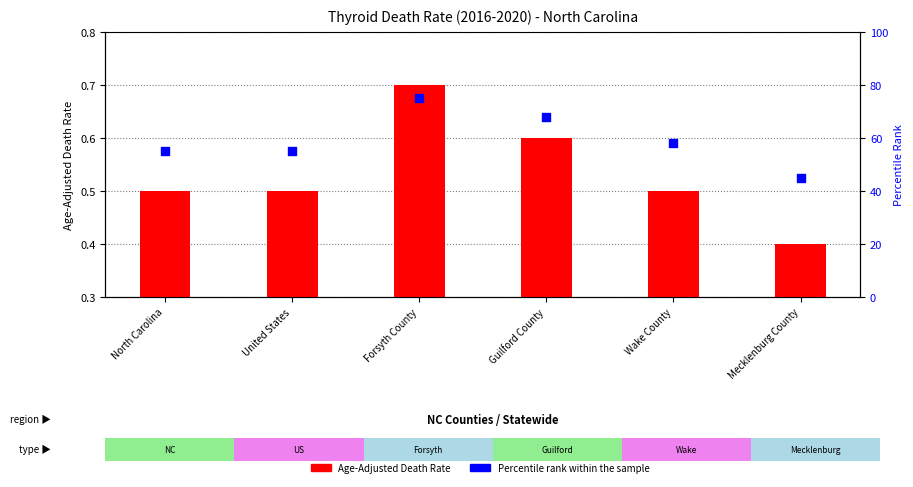

Which series has the largest total across all categories?

Percentile rank within the sample